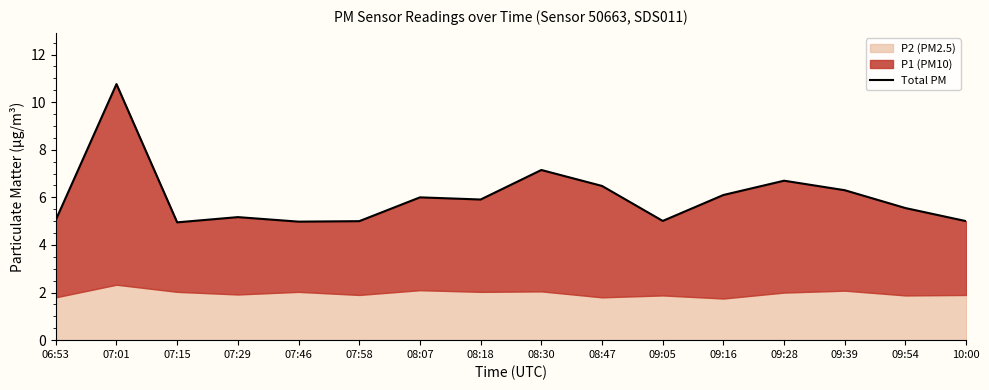

List the labels in order of value, largest first.

07:01, 08:30, 09:28, 08:47, 09:39, 09:16, 08:07, 08:18, 09:54, 07:29, 06:53, 09:05, 07:58, 10:00, 07:46, 07:15